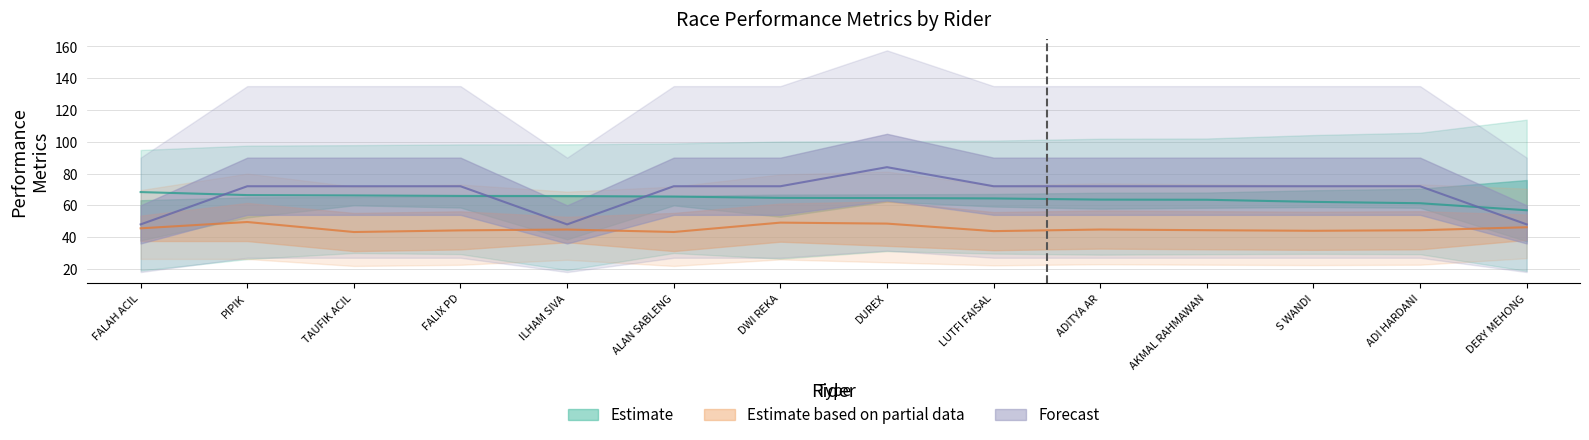

At which label is Best Lap time closest to 62?

S WANDI